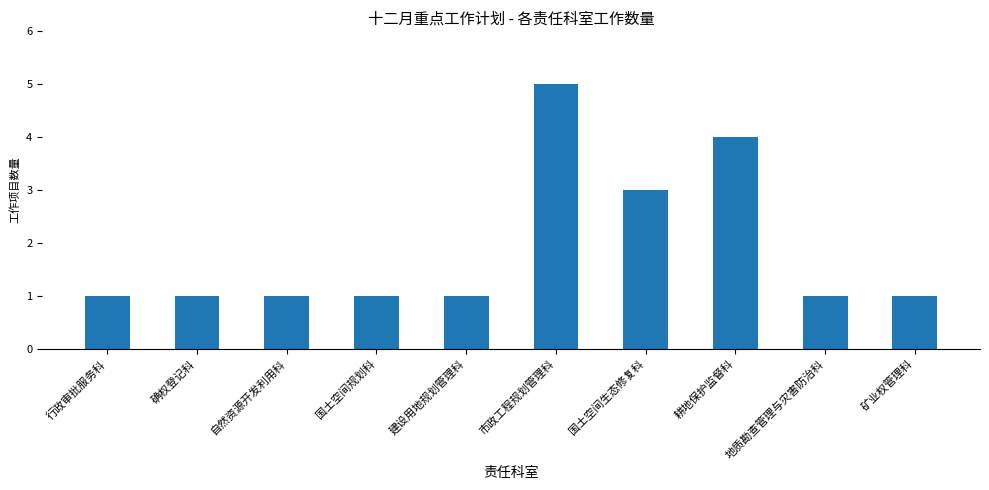

What is the approximate value at 国土空间生态修复科?

3